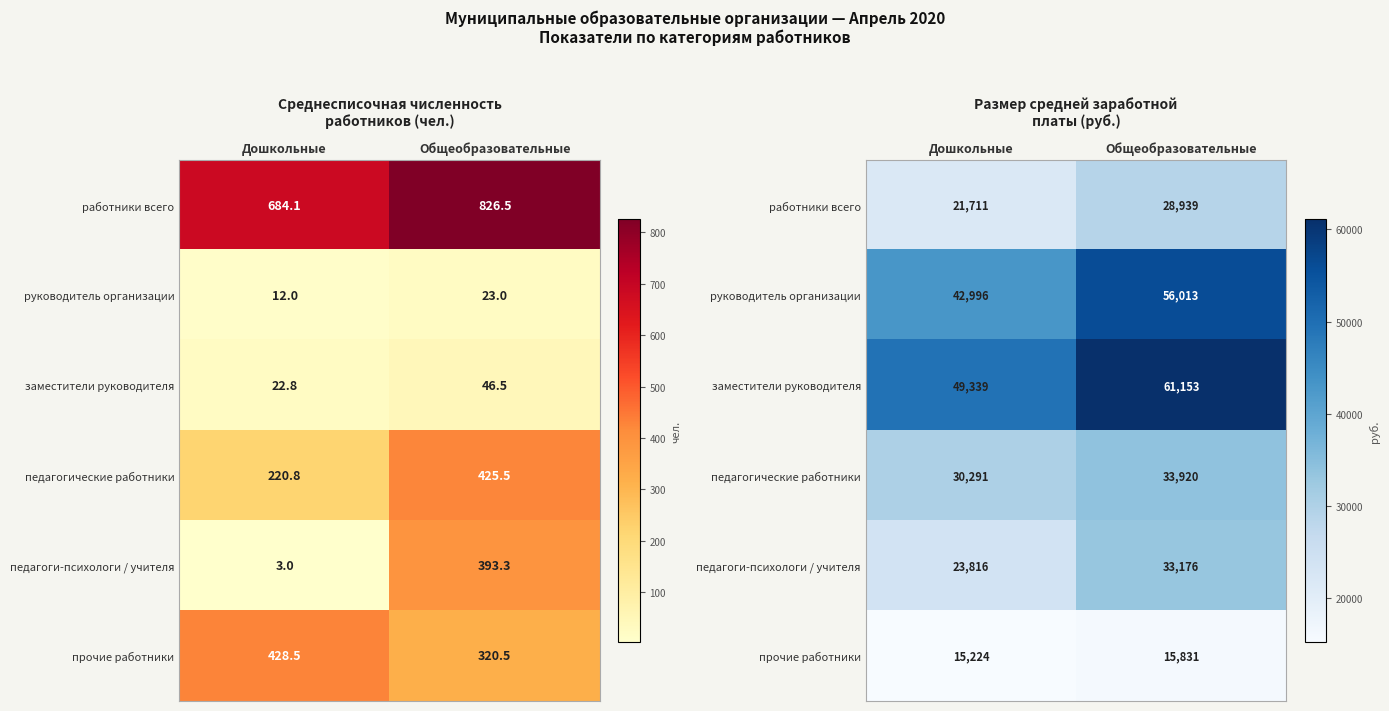

What is the total value across all series at Общеобразовательные?

229031.5